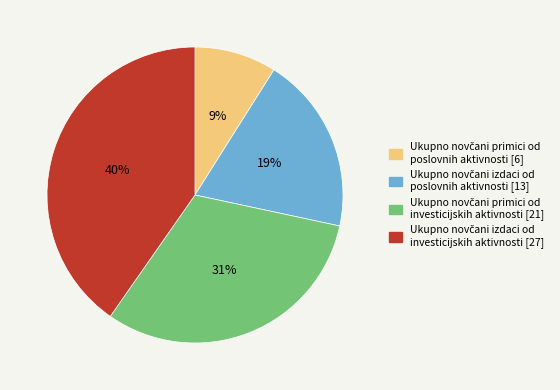

Does any single category account for the majority?

No